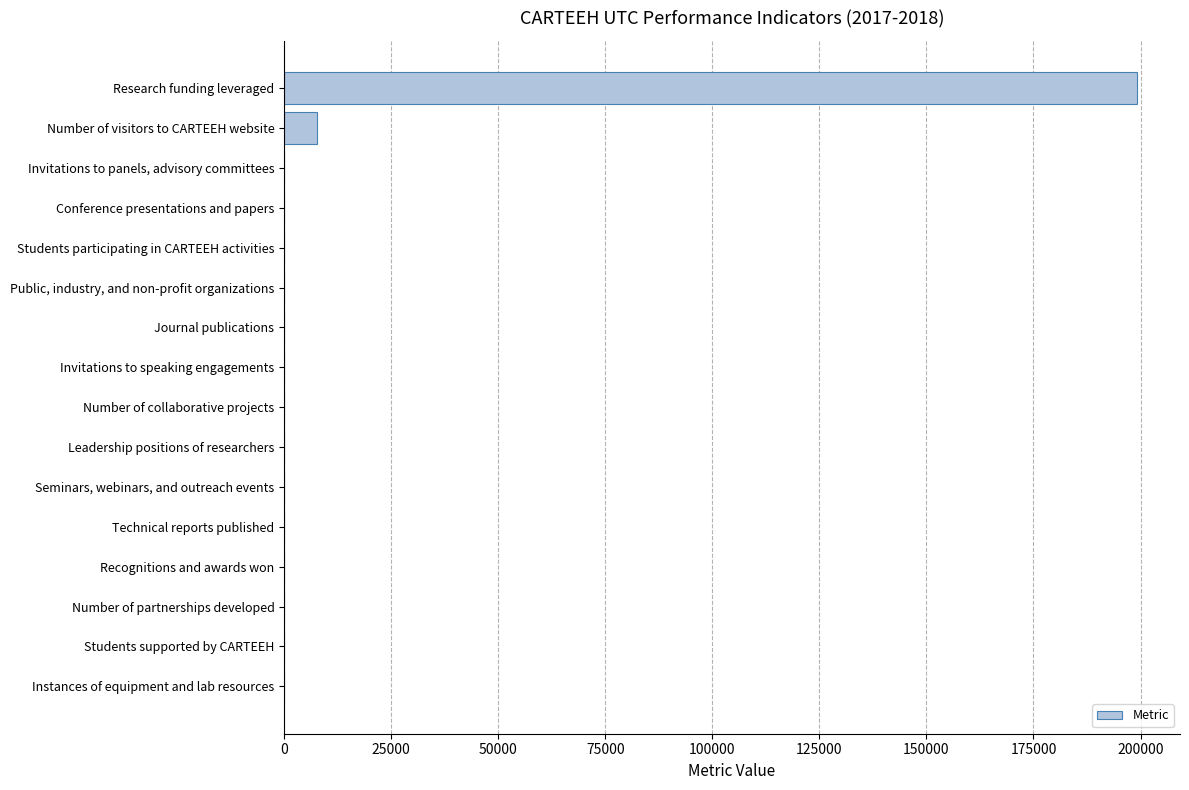

At which label is the value closest to 99626?

Number of visitors to CARTEEH website